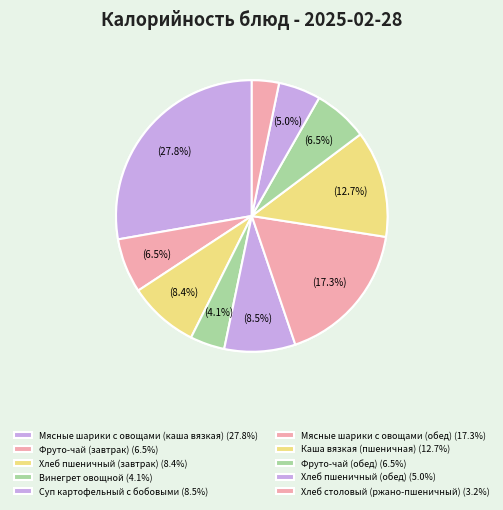

Is it true that Мясные шарики с овощами (обед) is 2% of the pie?

False